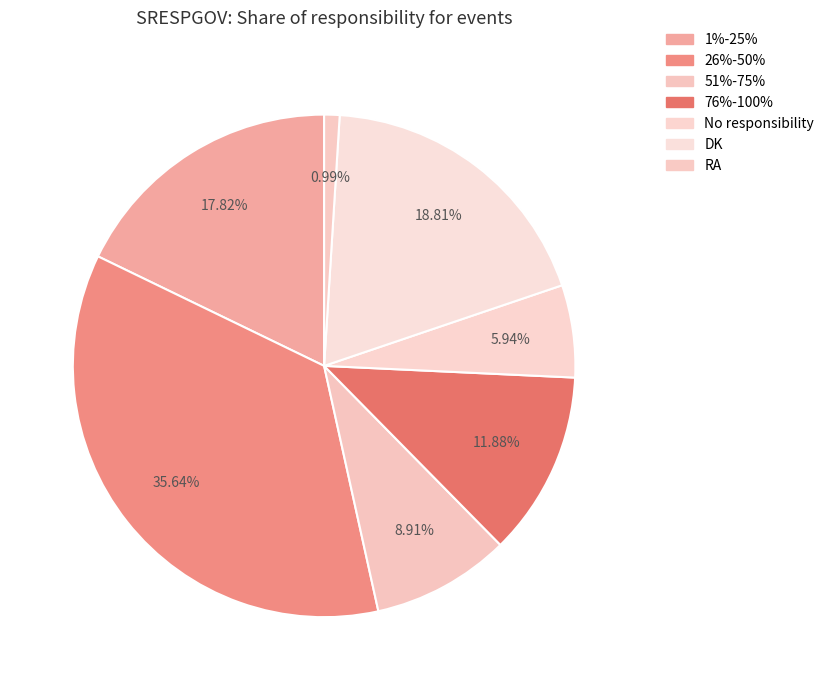

Is 26%-50% the majority of the pie?

No